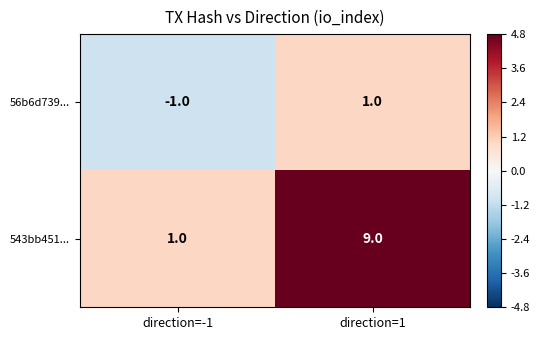

Rank the series at direction=1 from lowest to highest value.

56b6d739..., 543bb451...